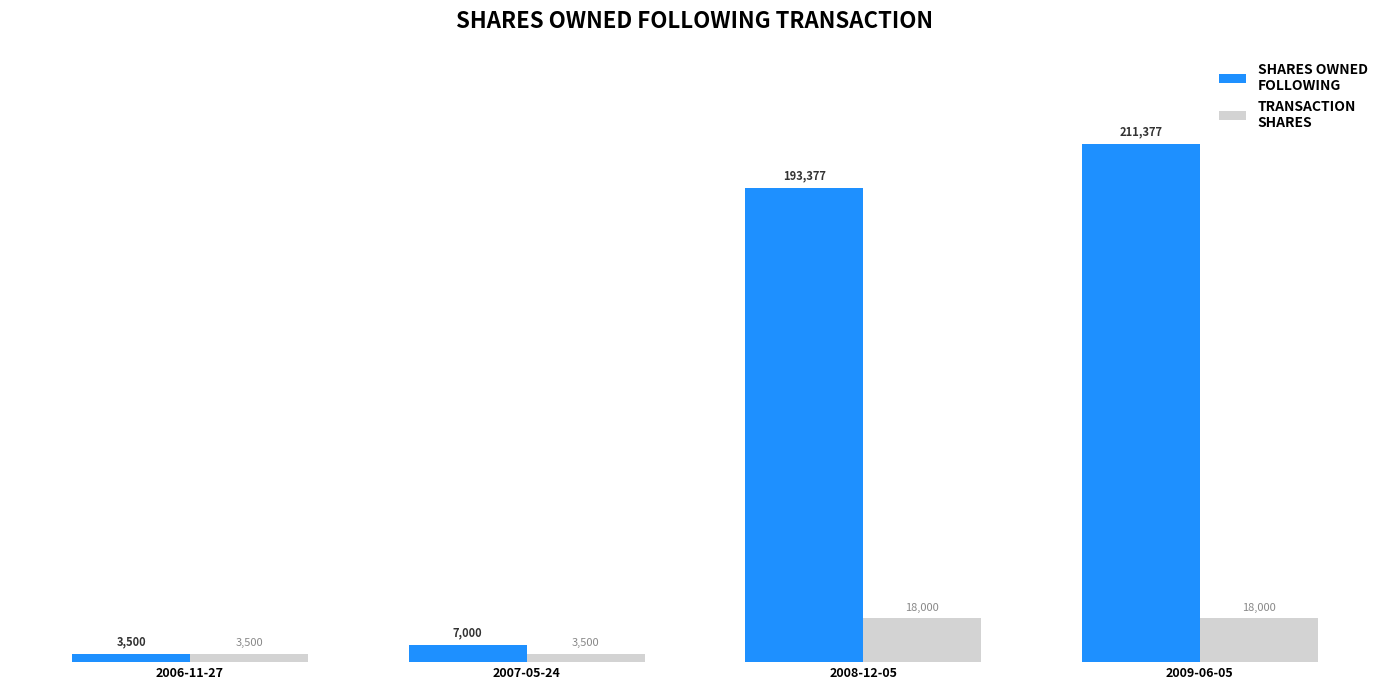

What is the spread (max minus min) of values at 2007-05-24?

3500